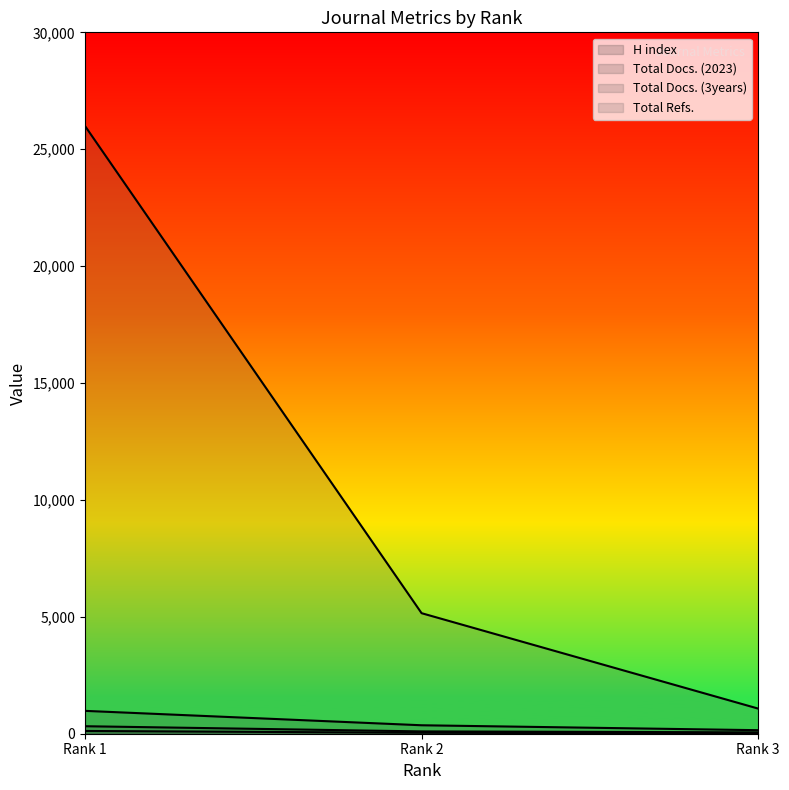

What is the approximate value of H index at Rank 1, to the nearest 50?

100